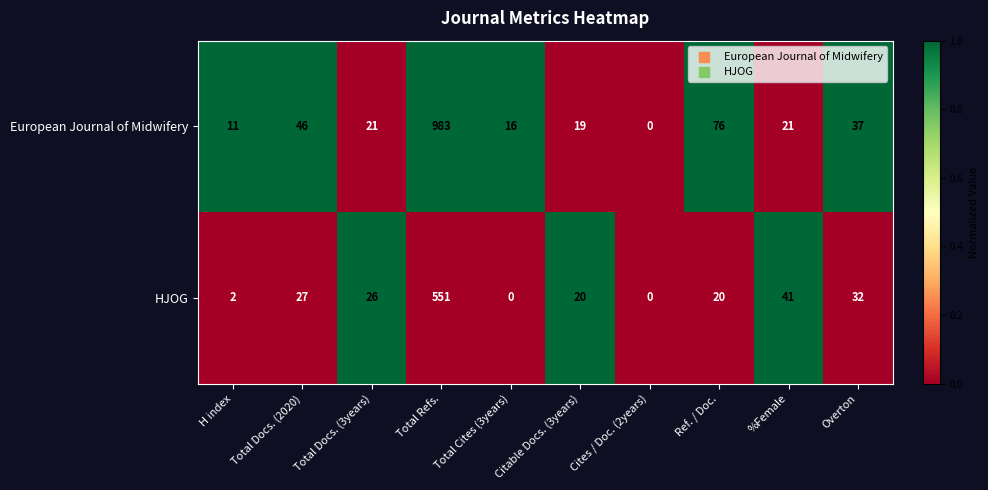

What is the maximum value shown in the chart?

983